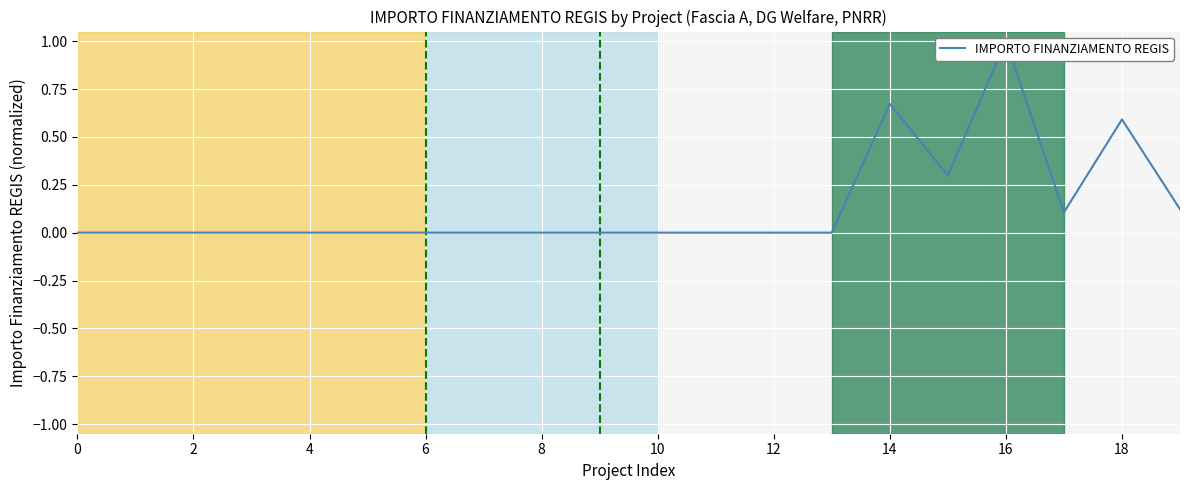

What is the label of the 2nd point from the right?

18